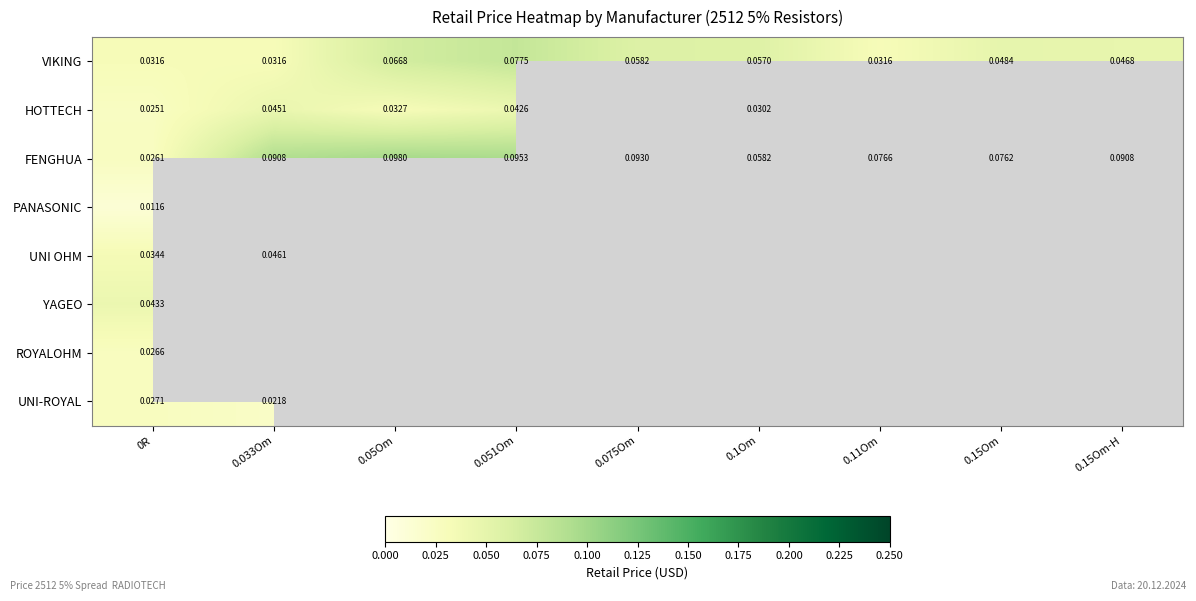

Which series changed the most between 0.1Om and 0.15Om?

FENGHUA